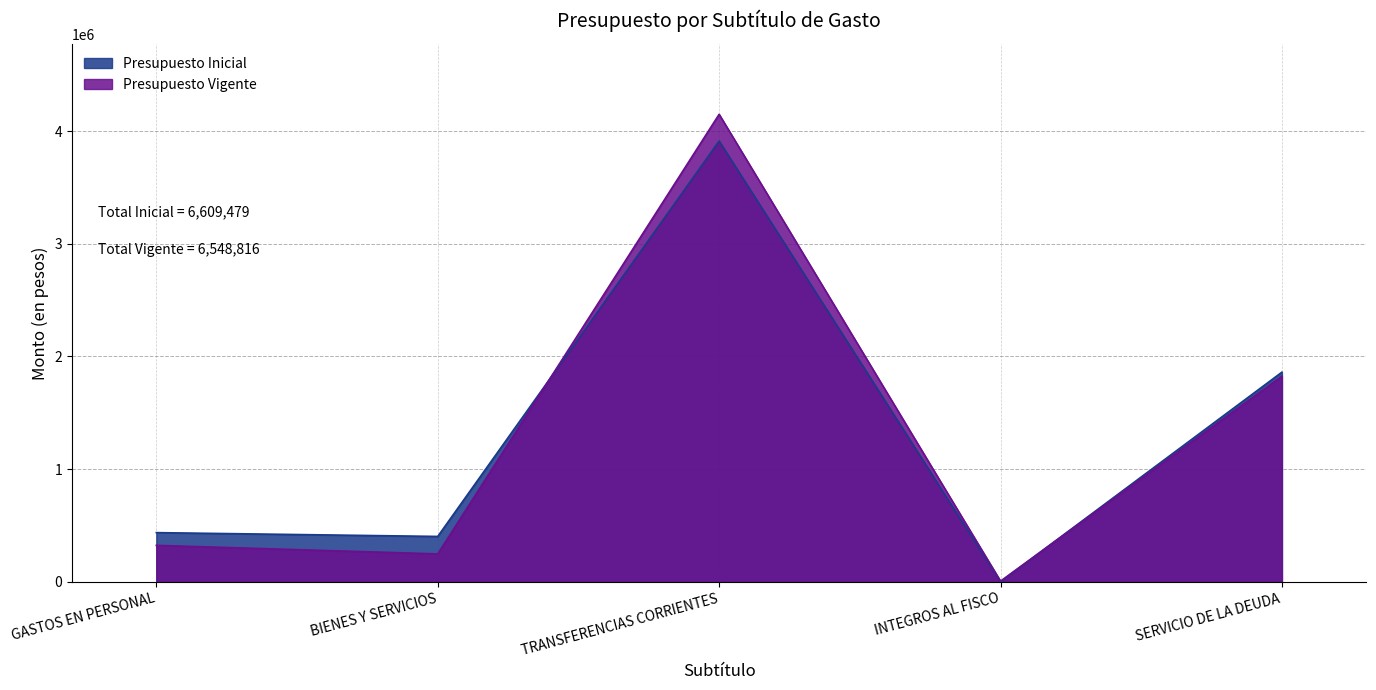

At how many categories does at least one series exceed 3287706?

1